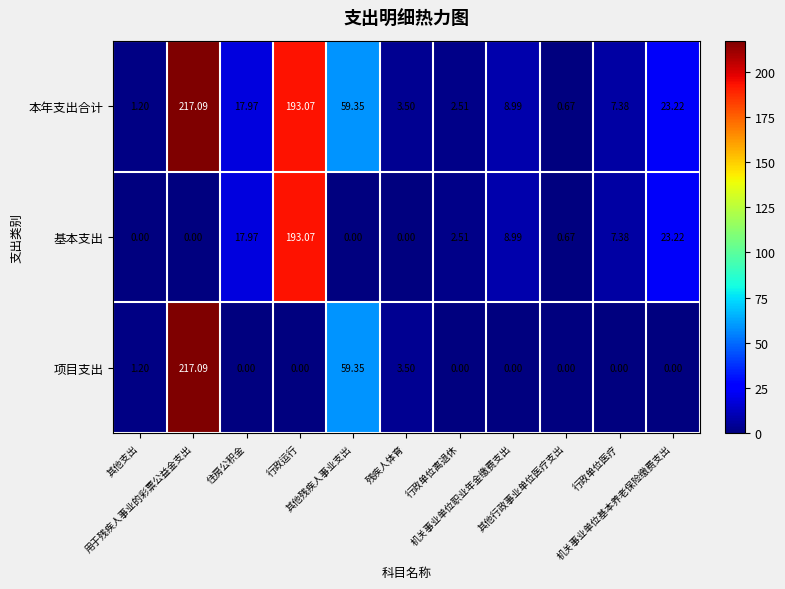

Which series has the largest total across all categories?

本年支出合计